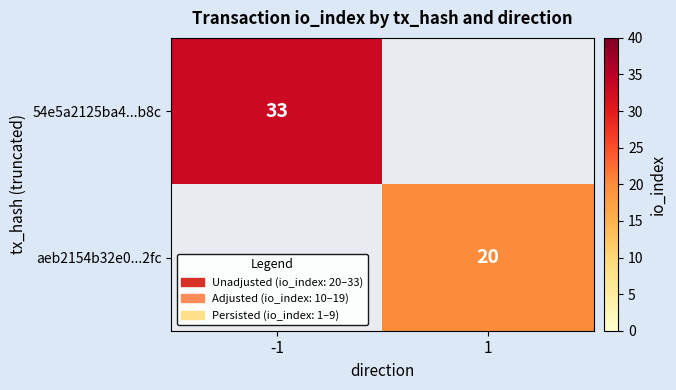

True or false: 54e5a2125ba4...b8c has a value of 52 at -1.

False